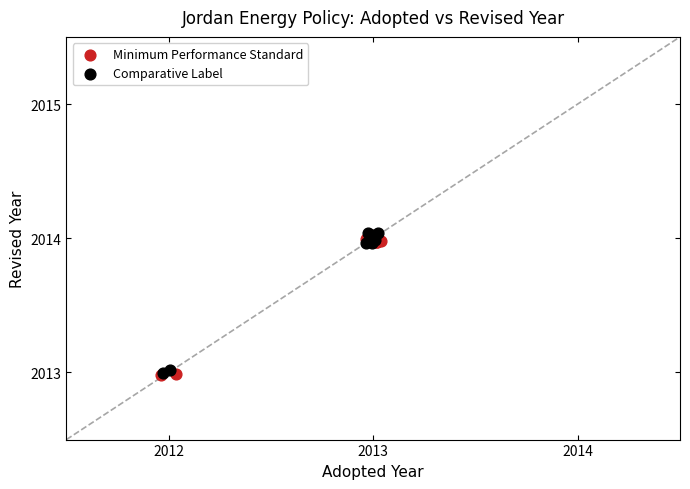

What are all the series names shown in the legend?

Minimum Performance Standard, Comparative Label